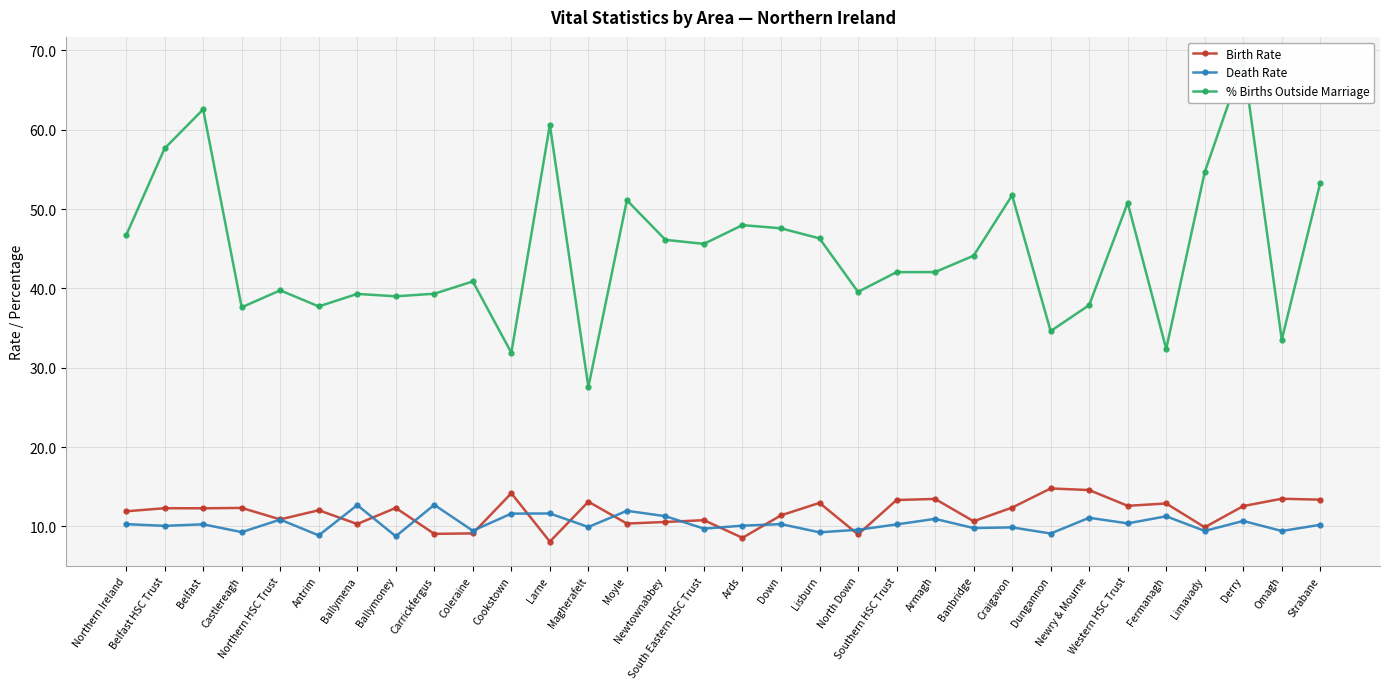

Reading right to left, list all the values displayed in this chart.

Birth Rate: Strabane=13.4	Omagh=13.5	Derry=12.6	Limavady=9.9	Fermanagh=12.9	Western HSC Trust=12.6	Newry & Mourne=14.6	Dungannon=14.8	Craigavon=12.4	Banbridge=10.6	Armagh=13.5	Southern HSC Trust=13.3	North Down=9.0	Lisburn=13.0	Down=11.4	Ards=8.6	South Eastern HSC Trust=10.8	Newtownabbey=10.6	Moyle=10.3	Magherafelt=13.1	Larne=8.1	Cookstown=14.2	Coleraine=9.1	Carrickfergus=9.0	Ballymoney=12.3	Ballymena=10.3	Antrim=12.0	Northern HSC Trust=10.9	Castlereagh=12.3	Belfast=12.3	Belfast HSC Trust=12.3	Northern Ireland=11.9
Death Rate: Strabane=10.2	Omagh=9.4	Derry=10.7	Limavady=9.4	Fermanagh=11.3	Western HSC Trust=10.4	Newry & Mourne=11.1	Dungannon=9.1	Craigavon=9.9	Banbridge=9.8	Armagh=10.9	Southern HSC Trust=10.2	North Down=9.6	Lisburn=9.2	Down=10.3	Ards=10.1	South Eastern HSC Trust=9.7	Newtownabbey=11.3	Moyle=12.0	Magherafelt=9.9	Larne=11.6	Cookstown=11.6	Coleraine=9.4	Carrickfergus=12.7	Ballymoney=8.7	Ballymena=12.7	Antrim=8.9	Northern HSC Trust=10.8	Castlereagh=9.3	Belfast=10.3	Belfast HSC Trust=10.1	Northern Ireland=10.3
% Births Outside Marriage: Strabane=53.3	Omagh=33.5	Derry=68.7	Limavady=54.7	Fermanagh=32.4	Western HSC Trust=50.8	Newry & Mourne=37.9	Dungannon=34.6	Craigavon=51.7	Banbridge=44.1	Armagh=42.1	Southern HSC Trust=42.0	North Down=39.6	Lisburn=46.3	Down=47.6	Ards=48.0	South Eastern HSC Trust=45.6	Newtownabbey=46.1	Moyle=51.1	Magherafelt=27.6	Larne=60.6	Cookstown=31.9	Coleraine=40.9	Carrickfergus=39.3	Ballymoney=39.0	Ballymena=39.3	Antrim=37.7	Northern HSC Trust=39.8	Castlereagh=37.6	Belfast=62.6	Belfast HSC Trust=57.6	Northern Ireland=46.7